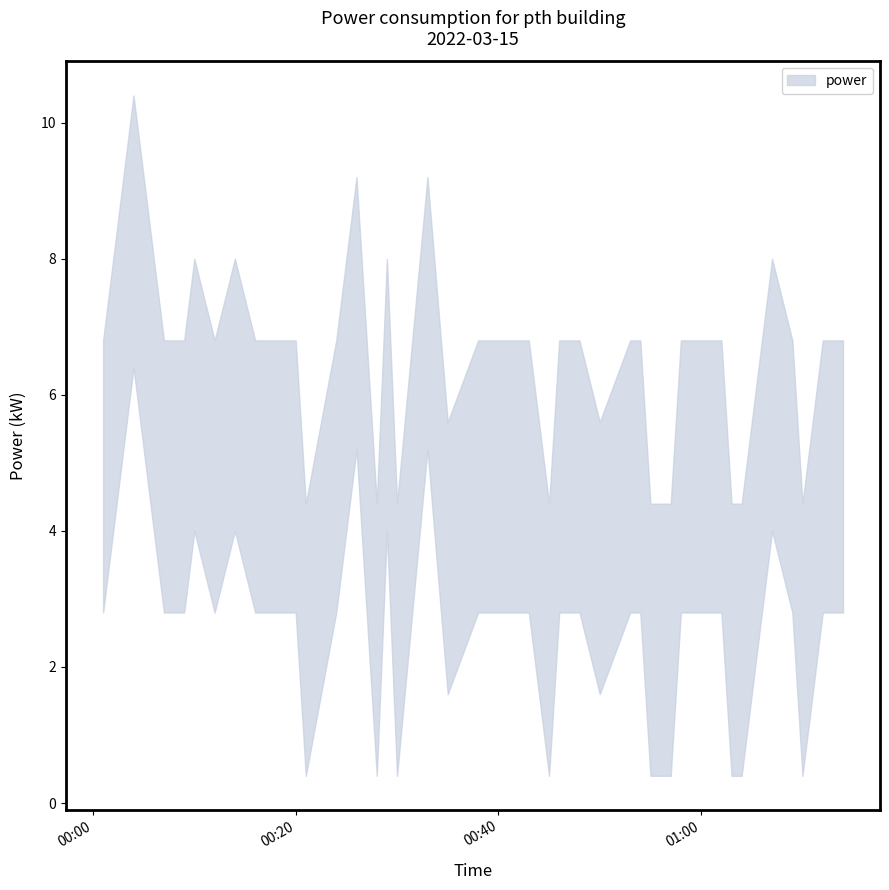

Where does the data first go above 4?

2022-03-15T00:01:00